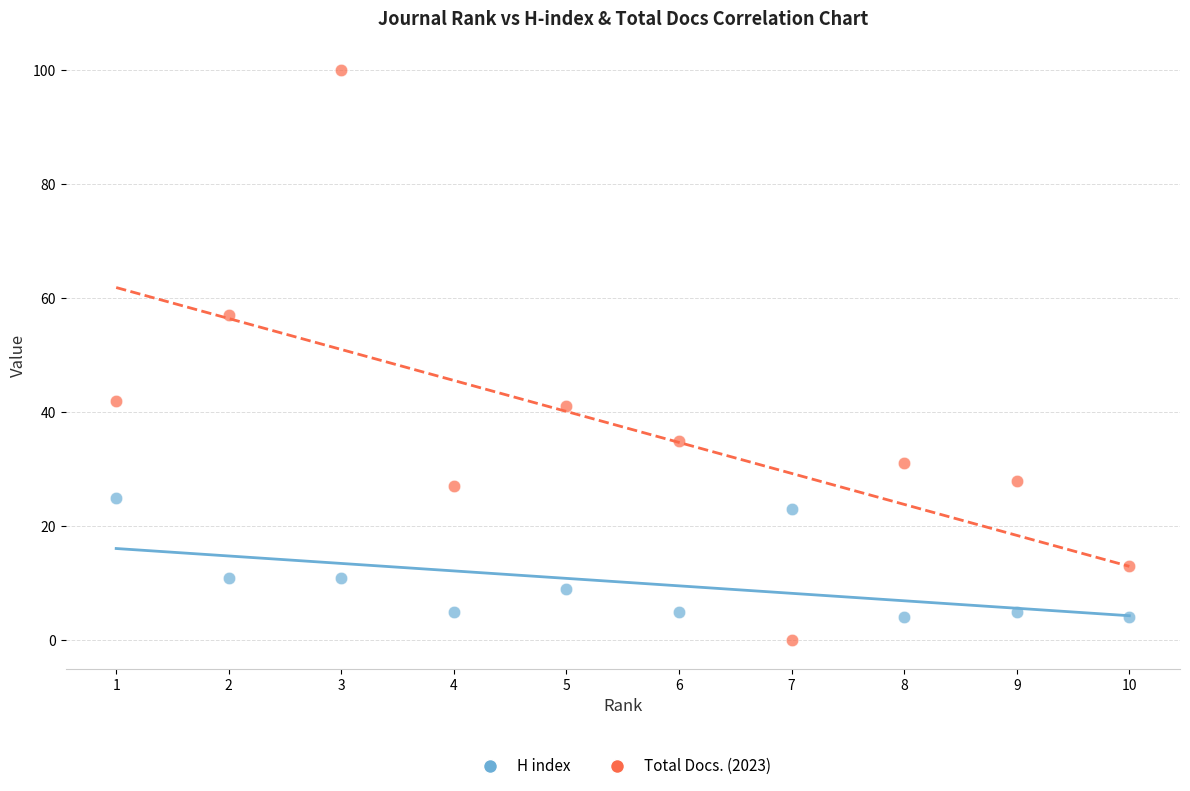

Which series contains the lowest Y value?

Total Docs. (2023)